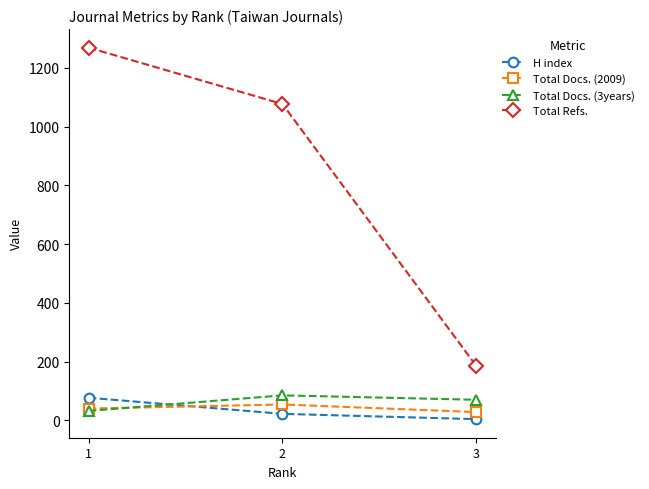

Reading left to right, transcribe all the data shown in this chart.

H index: 1=77	2=22	3=4
Total Docs. (2009): 1=40	2=54	3=28
Total Docs. (3years): 1=32	2=85	3=70
Total Refs.: 1=1269	2=1077	3=185